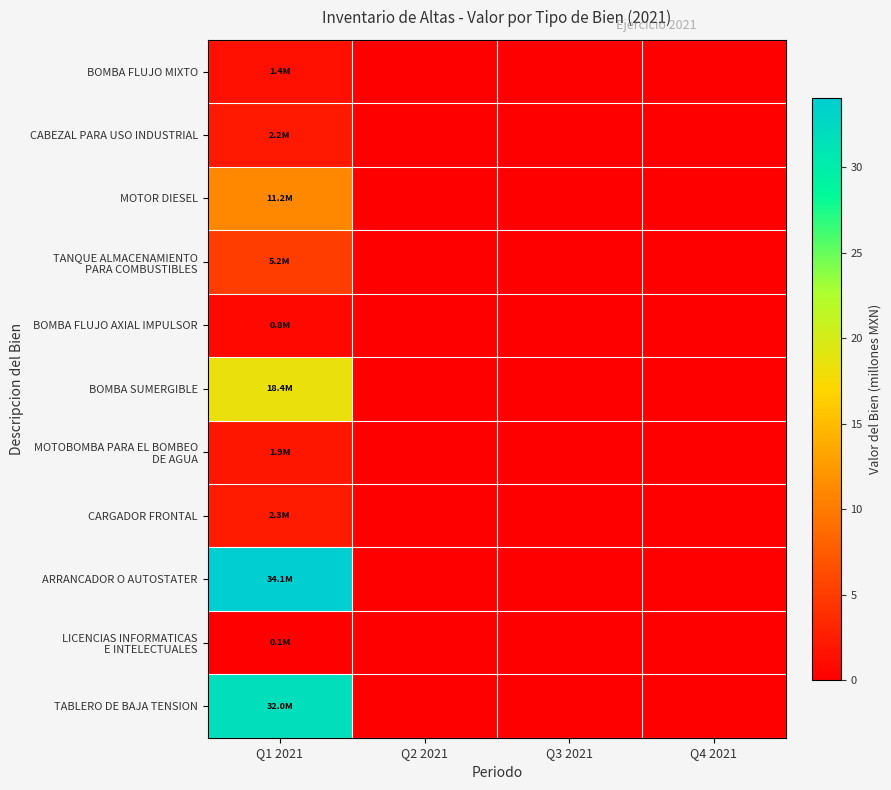

List the series in order of their peak value, lowest first.

LICENCIAS INFORMATICAS E INTELECTUALES, BOMBA FLUJO AXIAL IMPULSOR, BOMBA FLUJO MIXTO, MOTOBOMBA PARA EL BOMBEO DE AGUA, CABEZAL PARA USO INDUSTRIAL, CARGADOR FRONTAL, TANQUE ALMACENAMIENTO PARA COMBUSTIBLES, MOTOR DIESEL, BOMBA SUMERGIBLE, TABLERO DE BAJA TENSION, ARRANCADOR O AUTOSTATER